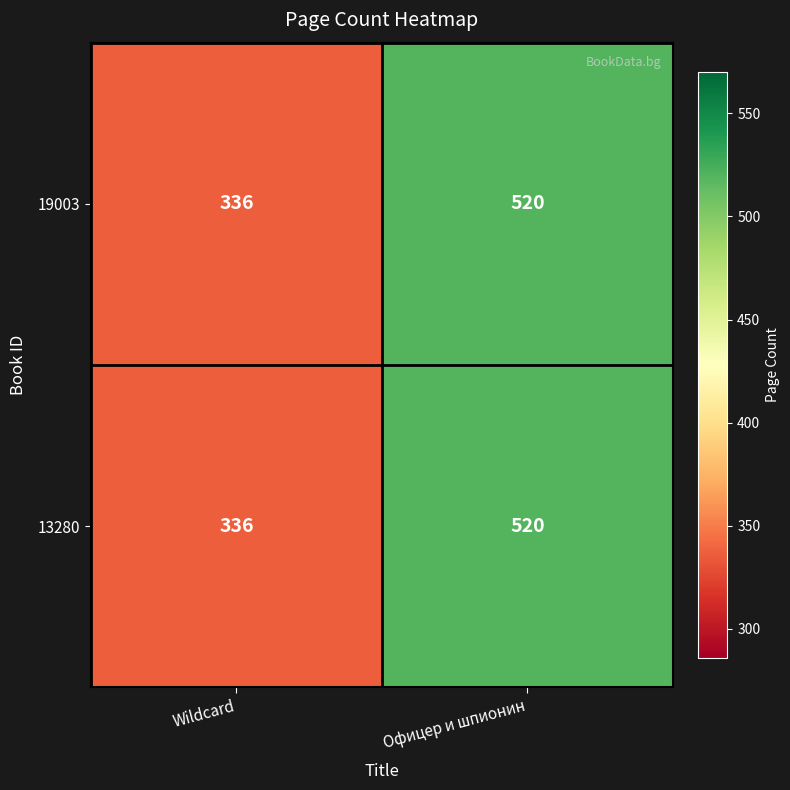

What is the average value of the 19003 series?

428